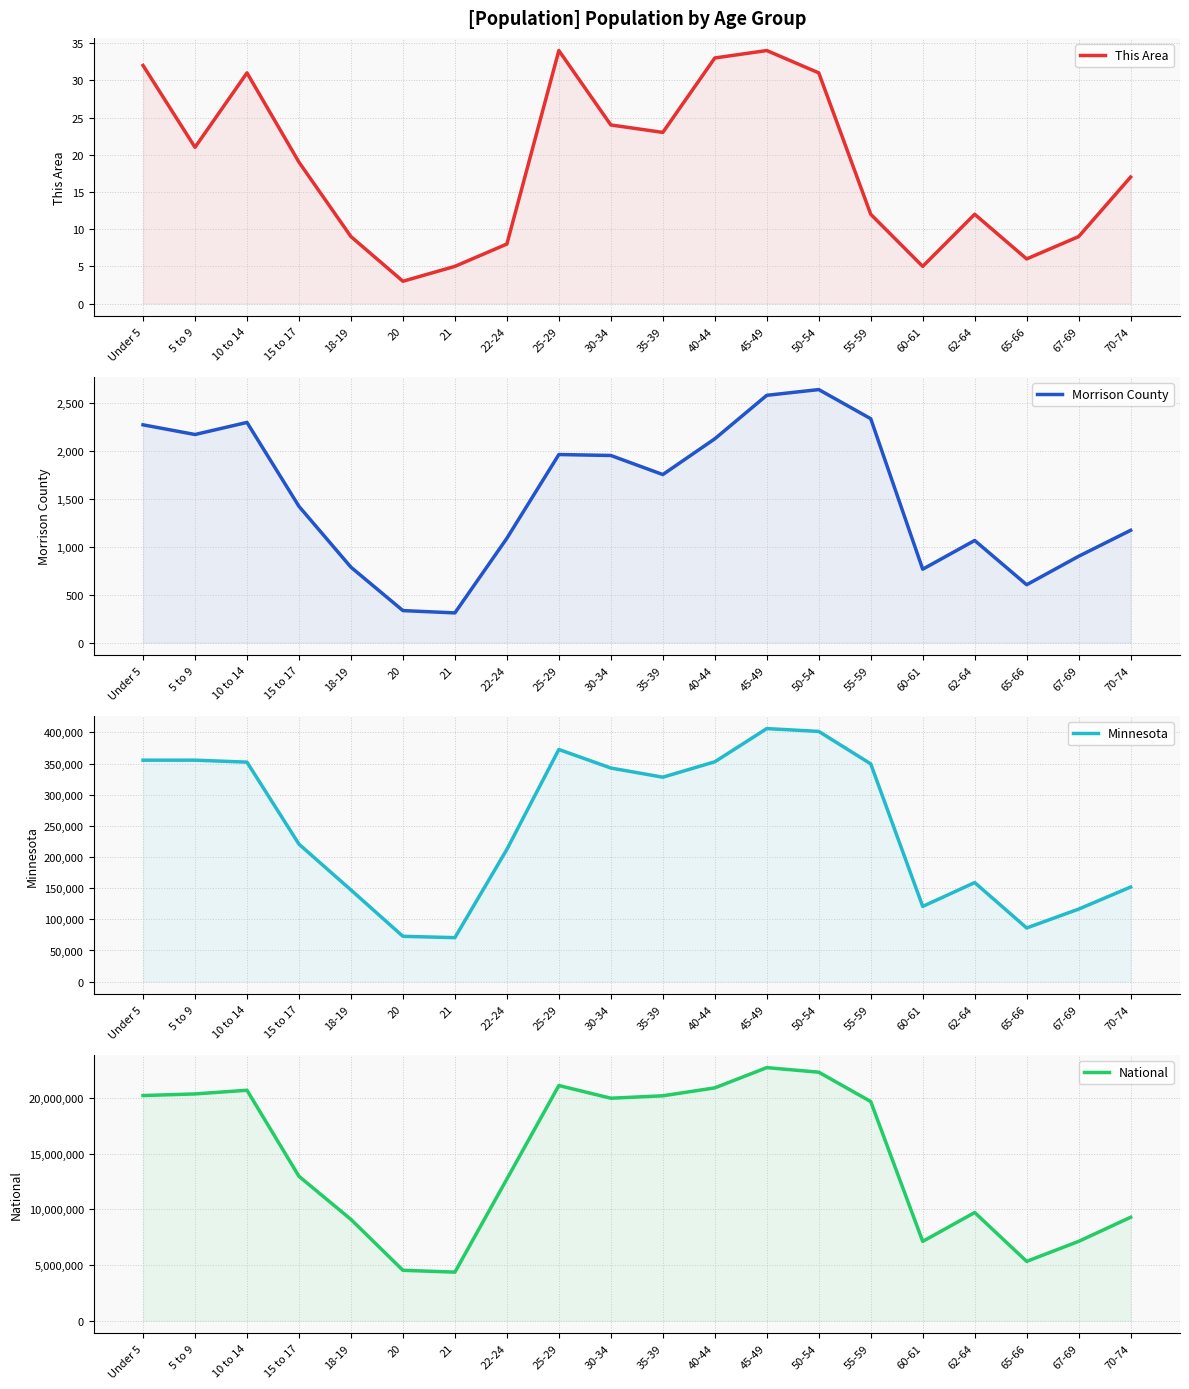

True or false: National and Morrison County intersect in this chart.

False